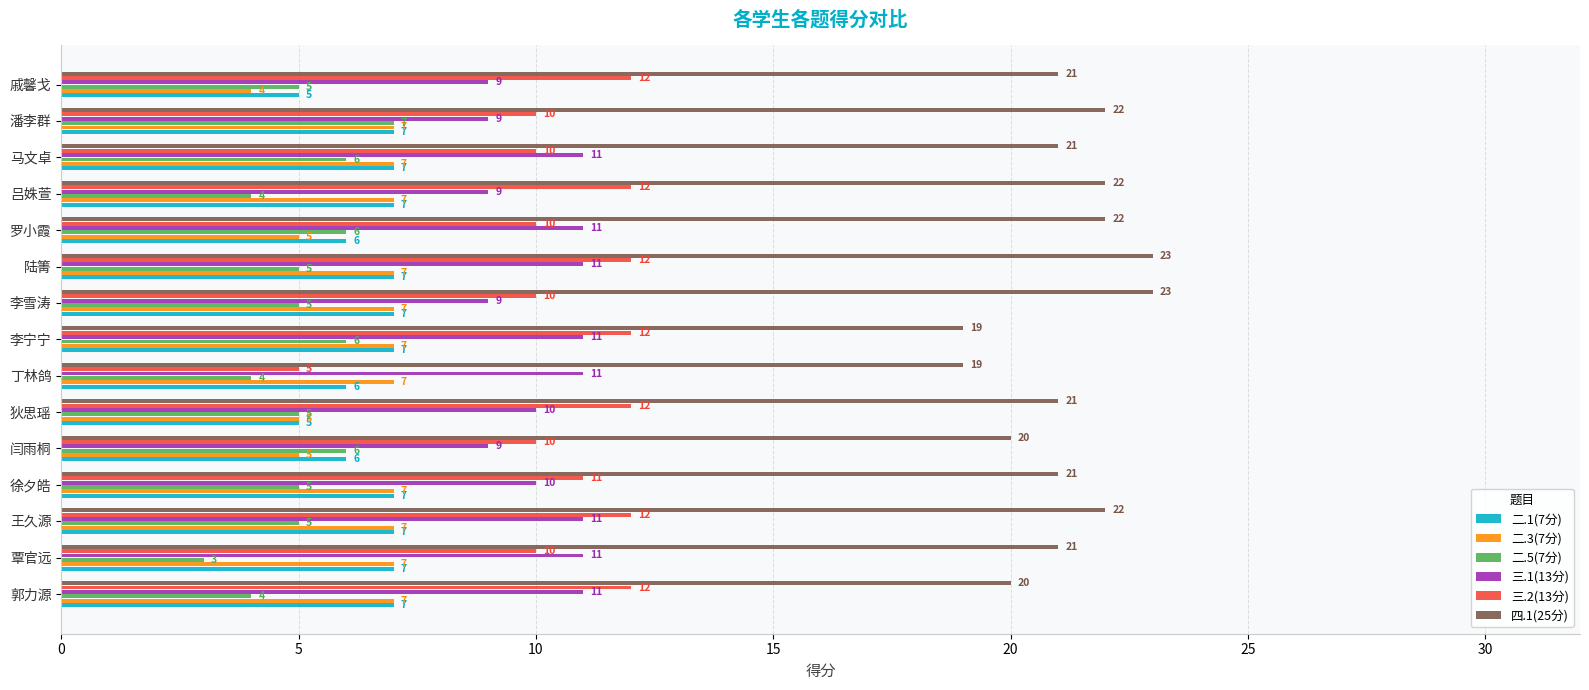

What is the average value of the 二.3(7分) series?

6